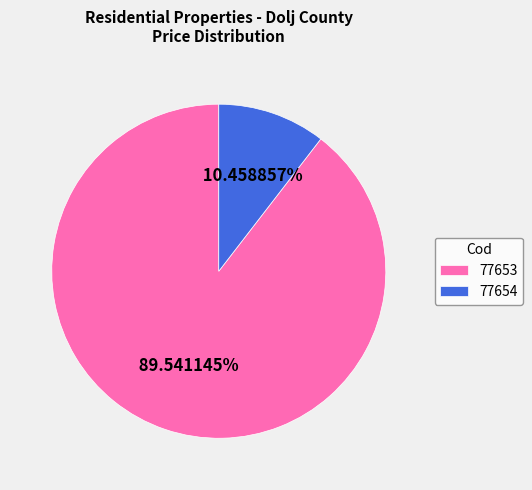

What is the largest slice in the pie chart?

77653